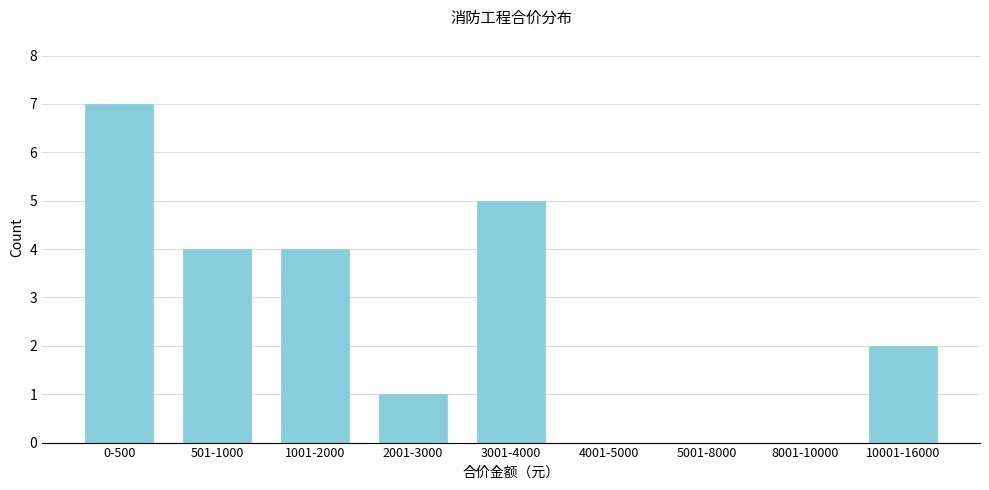

Reading left to right, extract all data points from this chart.

0-500=7	501-1000=4	1001-2000=4	2001-3000=1	3001-4000=5	4001-5000=0	5001-8000=0	8001-10000=0	10001-16000=2